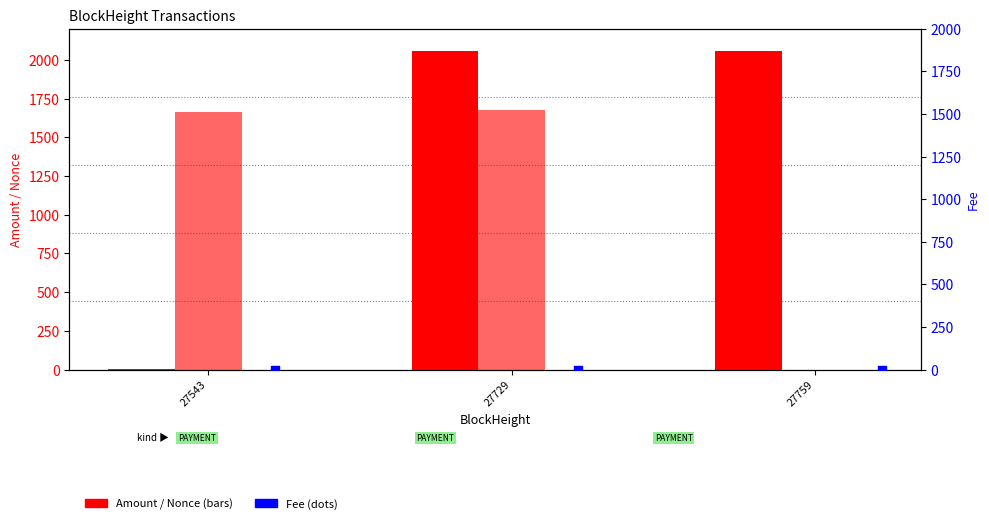

What are all the series names shown in the legend?

Amount, Nonce, Fee